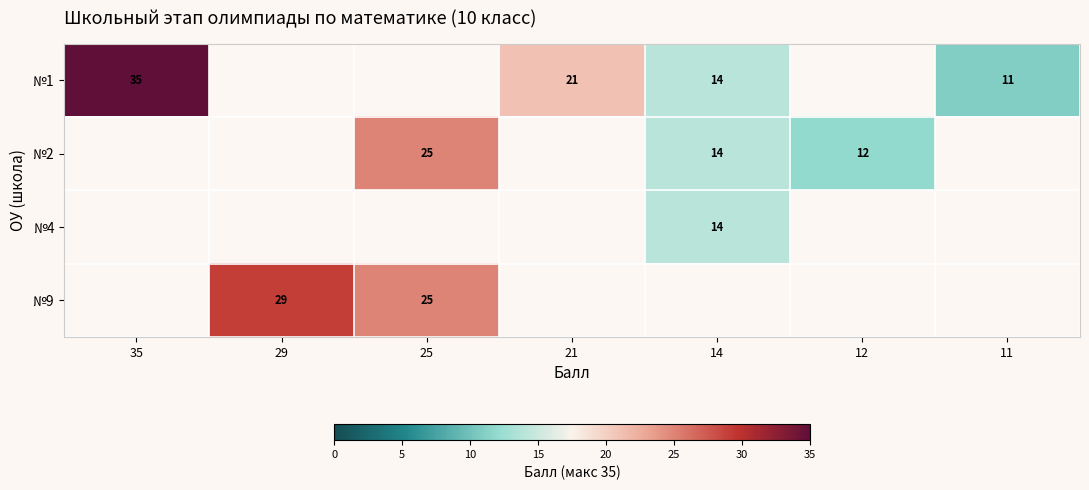

Is it true that №1 equals 21 at 21?

True